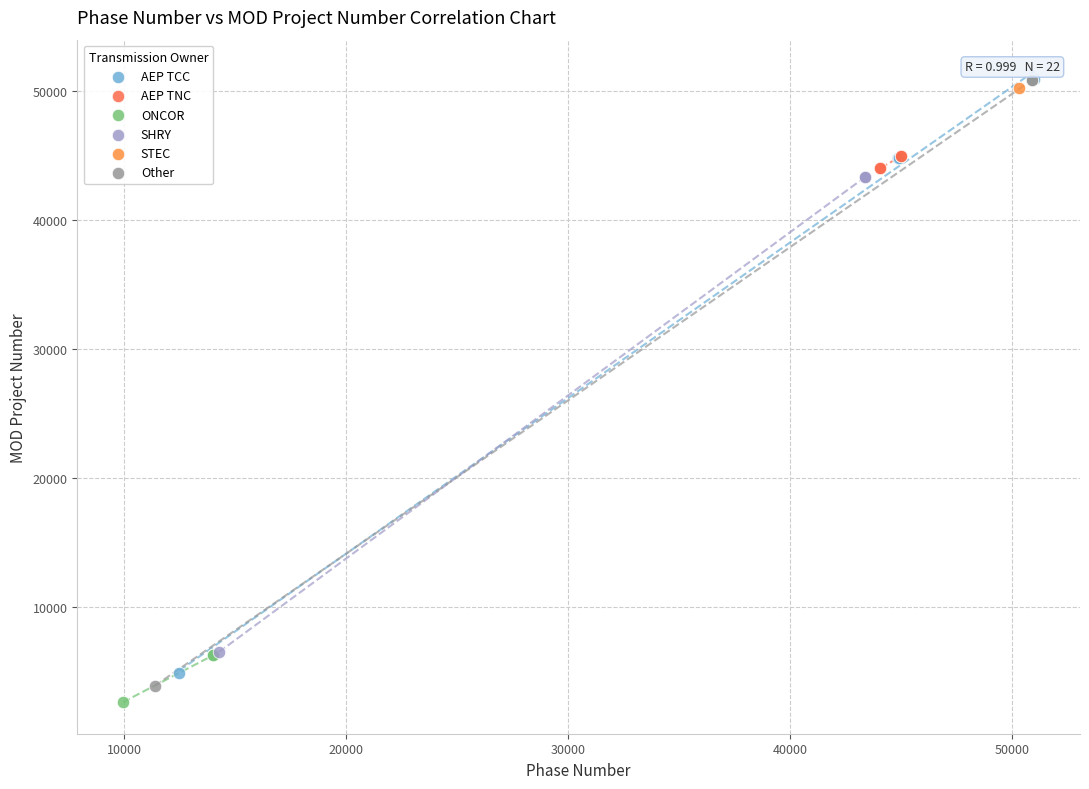

Which series reaches the minimum Y coordinate?

ONCOR